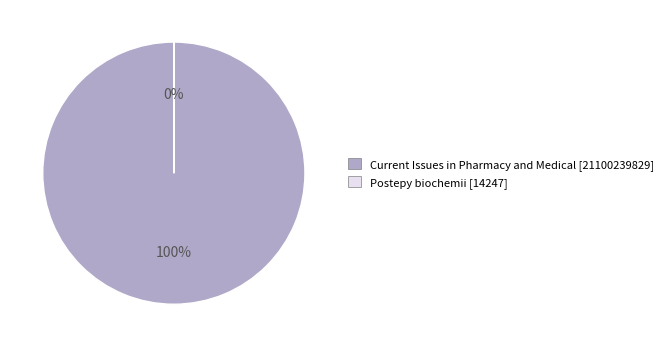

How many segments does this pie chart have?

2